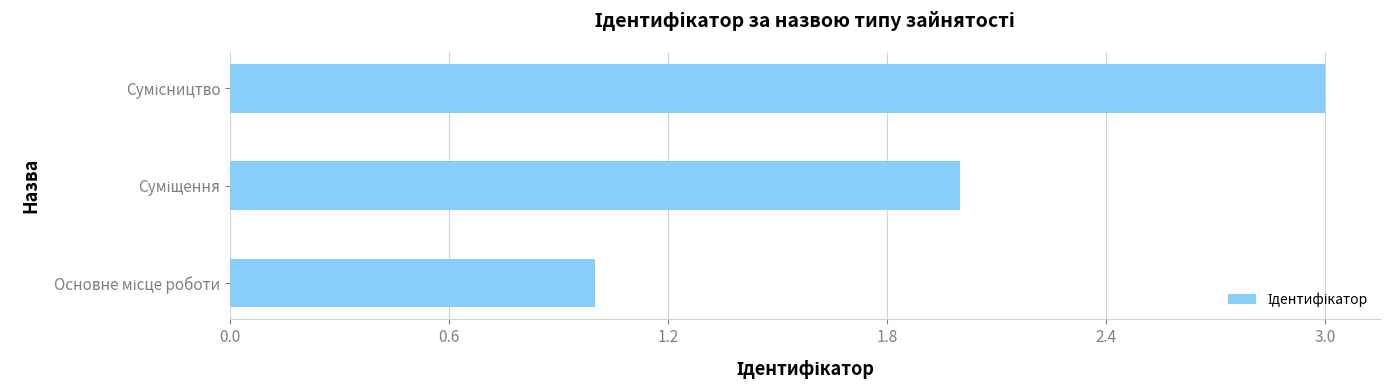

What is the minimum value shown in the chart?

1